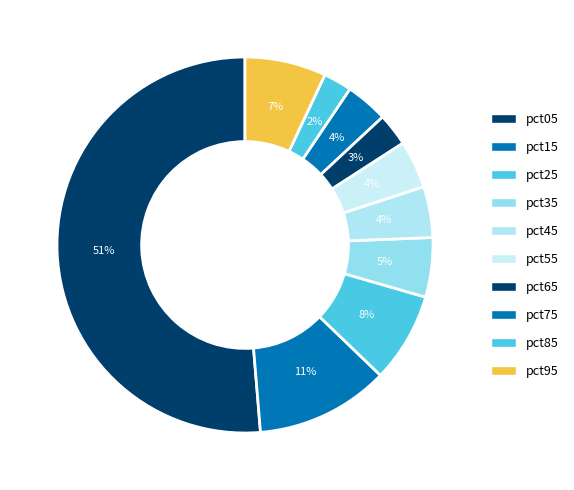

Count the number of slices in the pie.

10